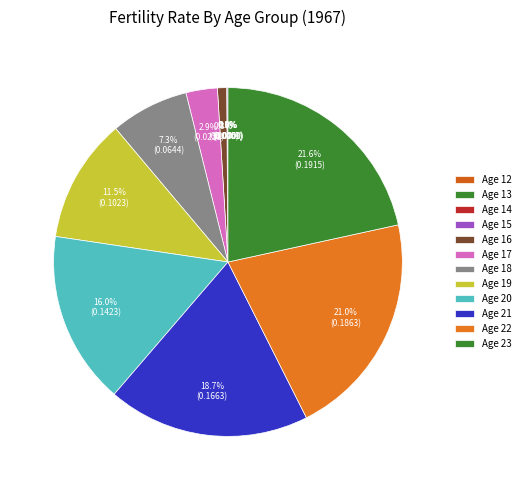

The Age 23 slice represents 22% of the pie. True or false?

True